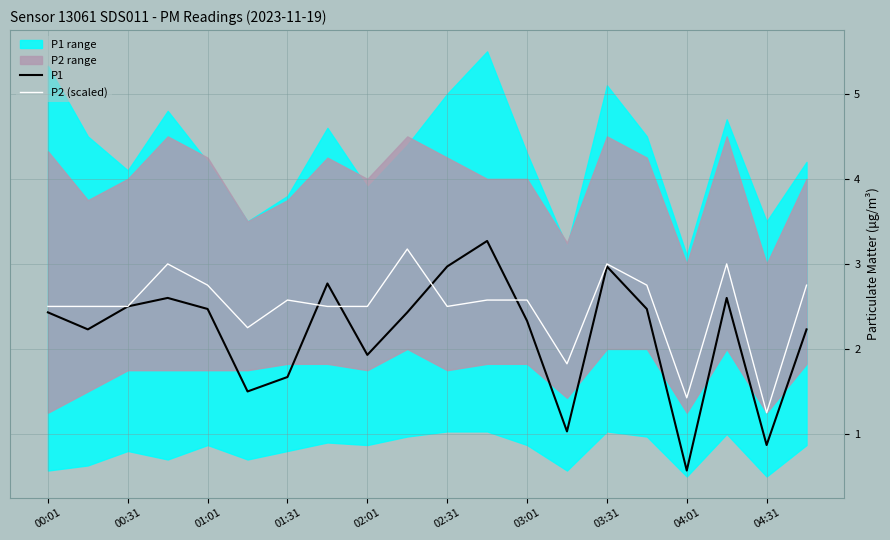

How many interior local valleys does the P1 series have?

6